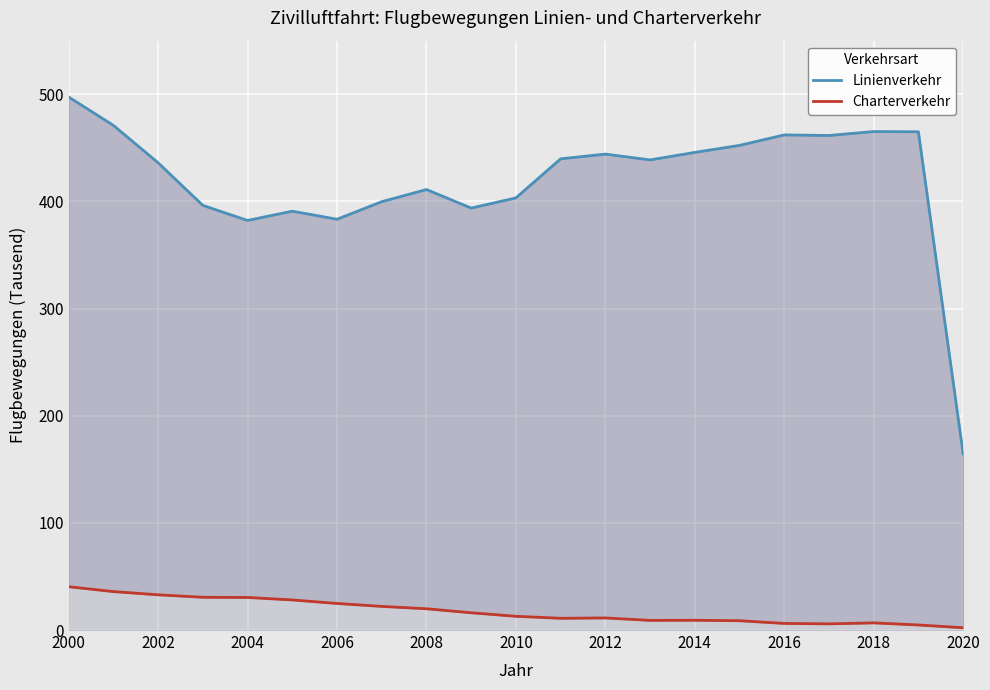

True or false: Charterverkehr has more than 0 interior local peaks.

True